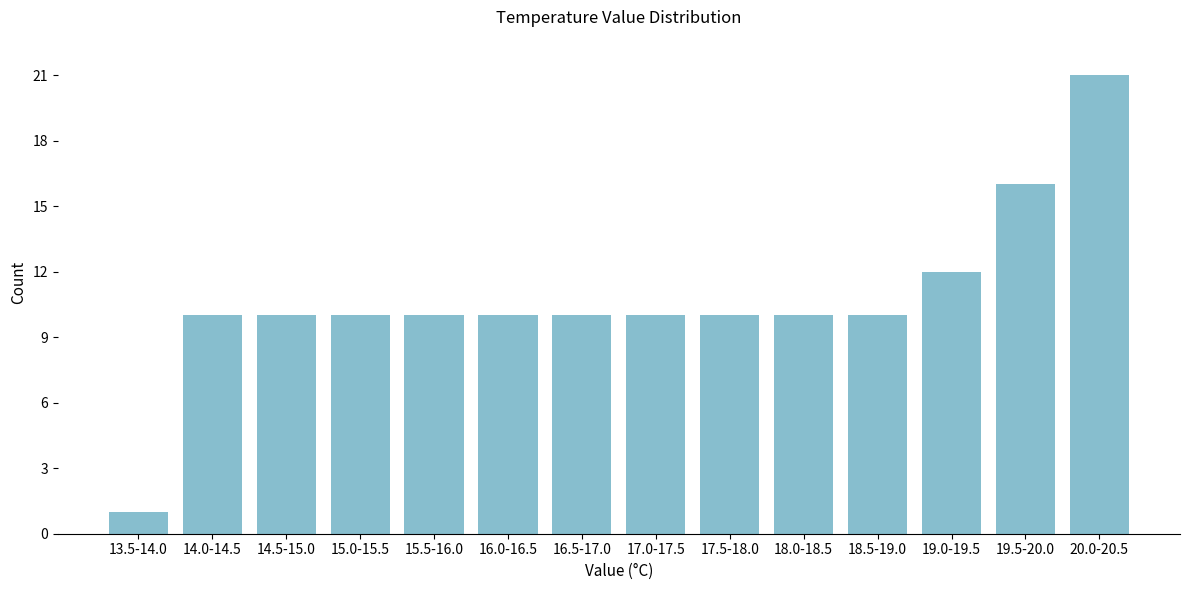

Reading left to right, extract all data points from this chart.

13.5-14.0=1	14.0-14.5=10	14.5-15.0=10	15.0-15.5=10	15.5-16.0=10	16.0-16.5=10	16.5-17.0=10	17.0-17.5=10	17.5-18.0=10	18.0-18.5=10	18.5-19.0=10	19.0-19.5=12	19.5-20.0=16	20.0-20.5=21